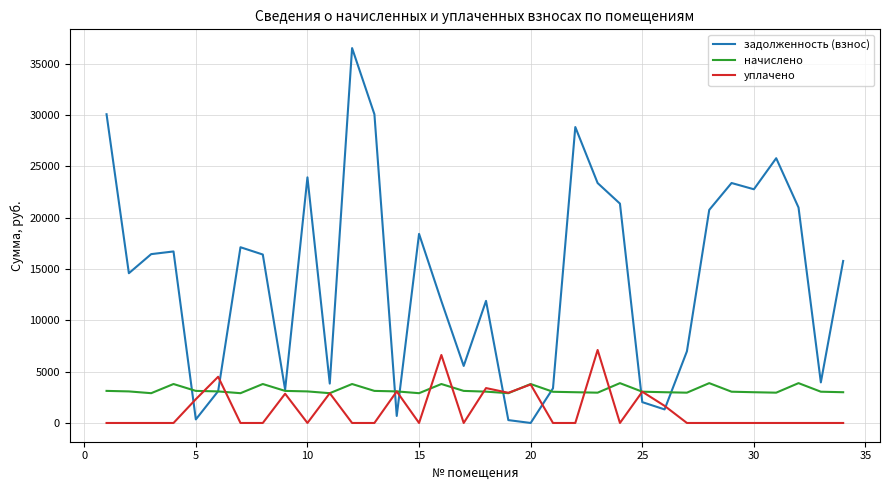

Which series has the widest spread of values?

задолженность (взнос)